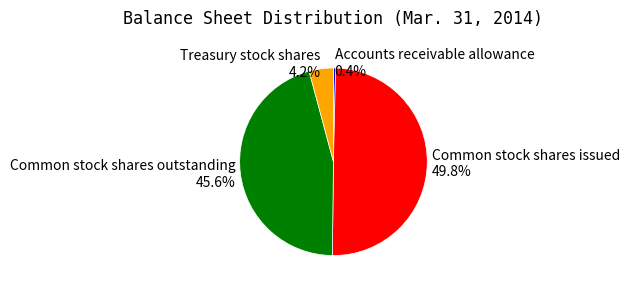

Between Common stock shares issued and Accounts receivable allowance, which is larger?

Common stock shares issued